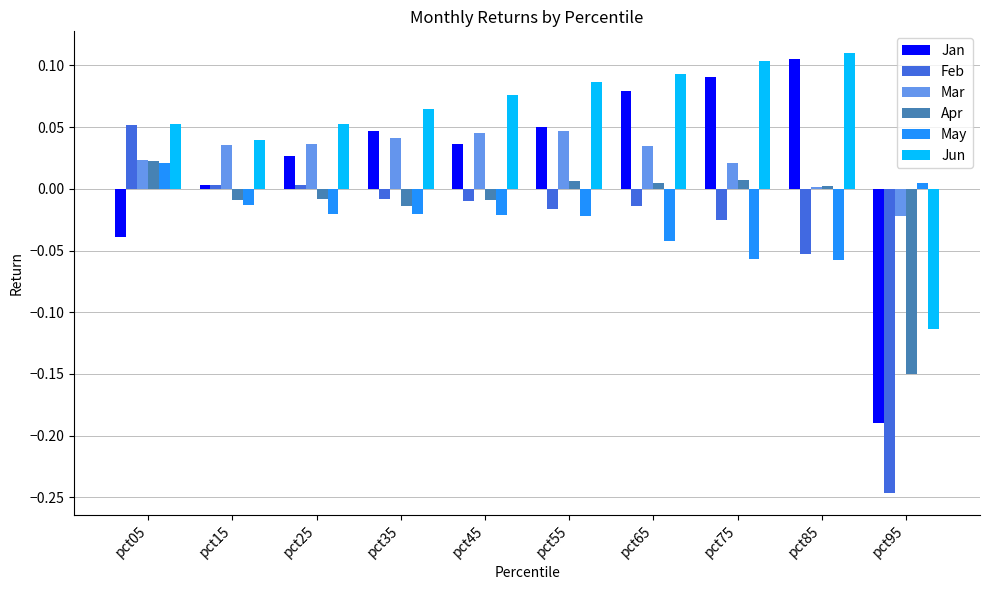

Which category has the highest value in the Feb series?

pct05